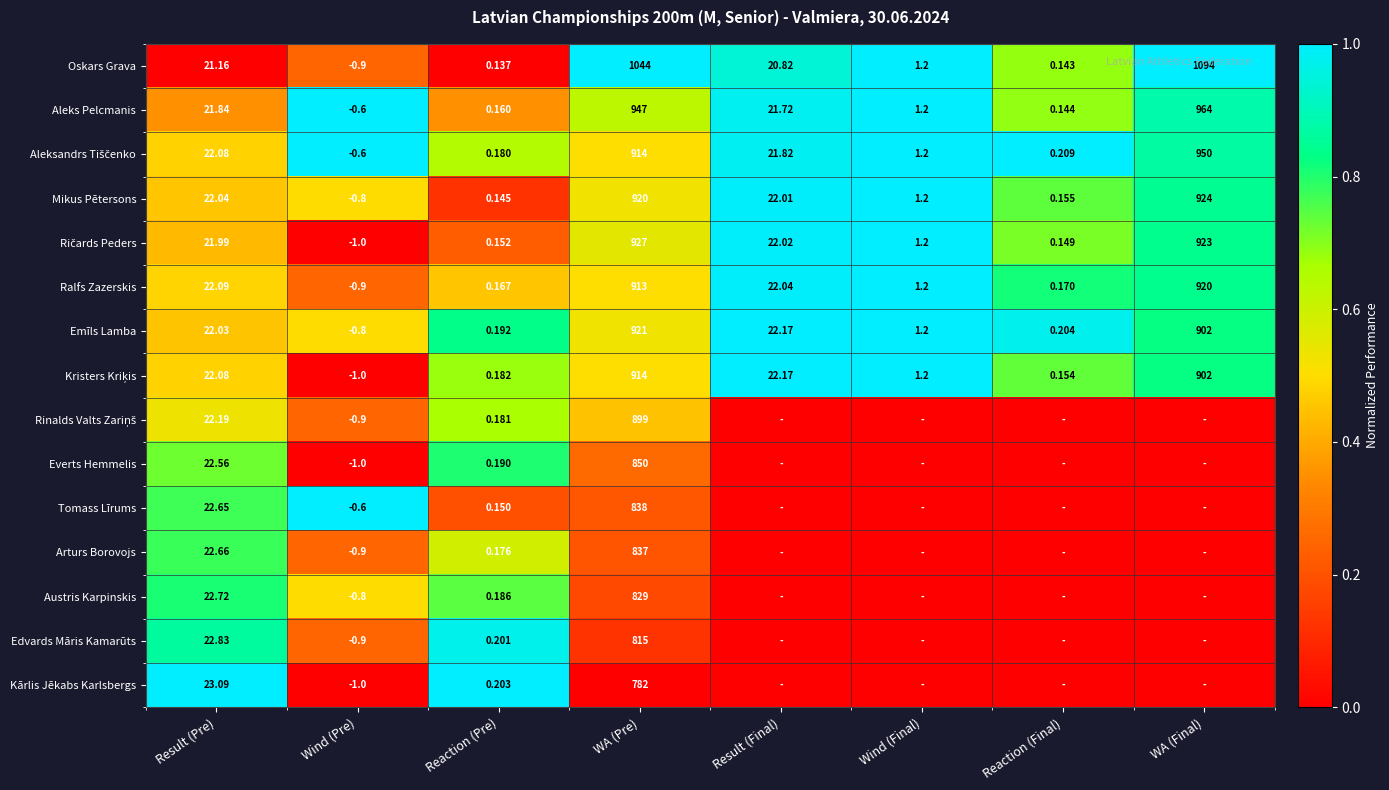

At which label does Emīls Lamba reach its minimum?

Wind (Pre)